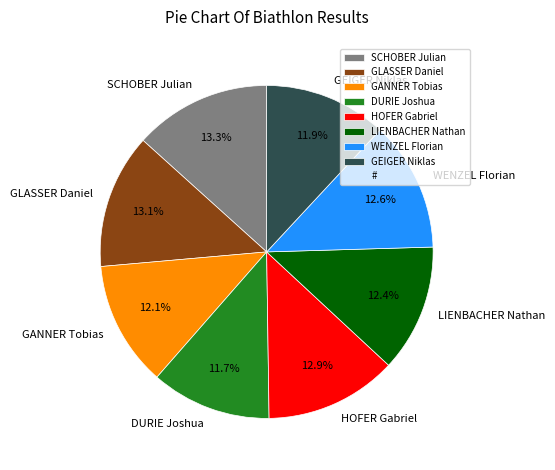

How many segments does this pie chart have?

8